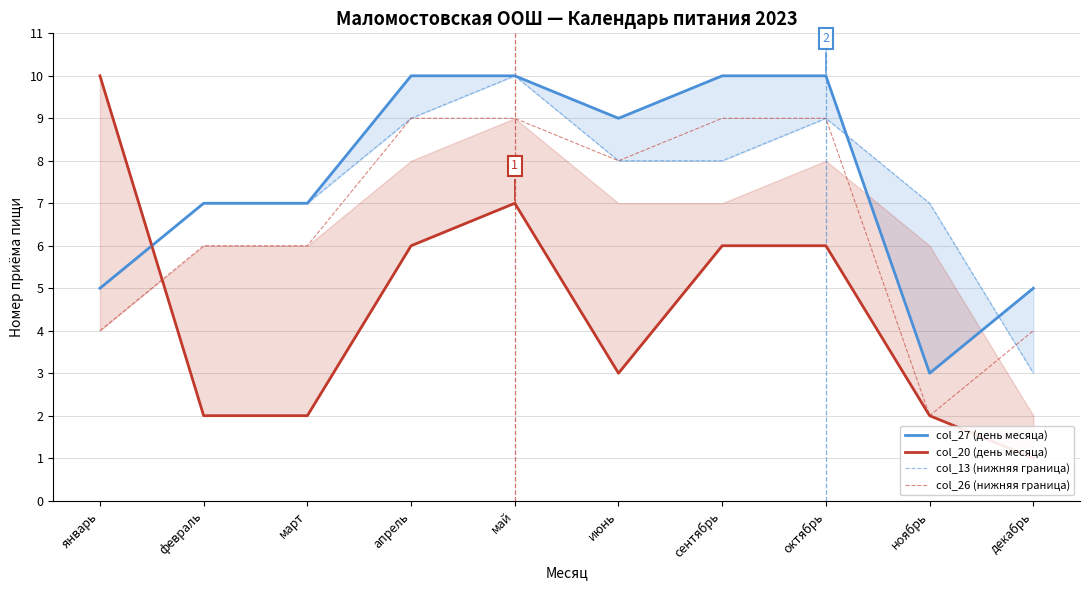

At which category does col_13 (нижняя граница) reach its first local peak?

май